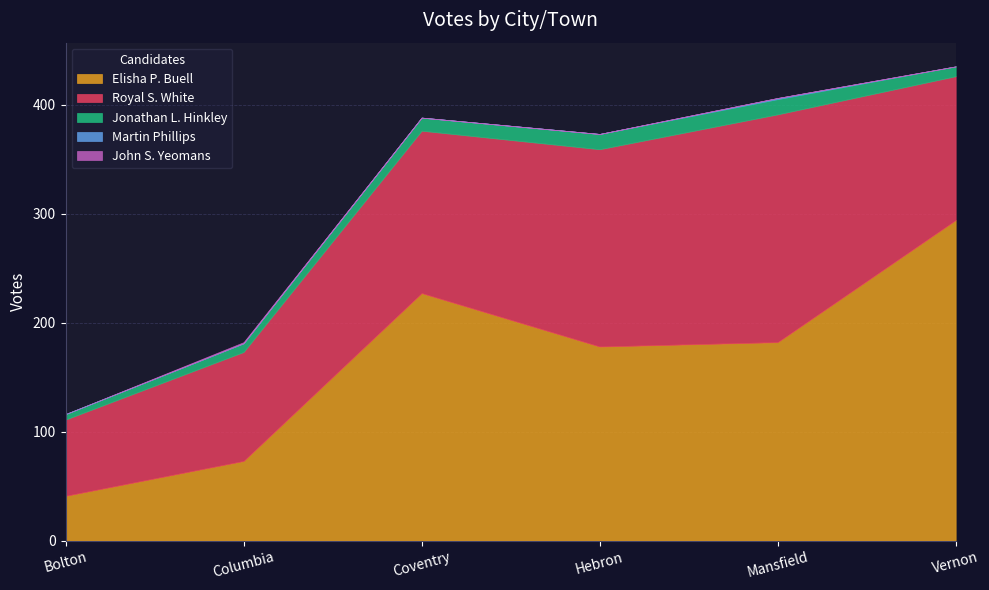

What value does the Jonathan L. Hinkley series have at Vernon?

9